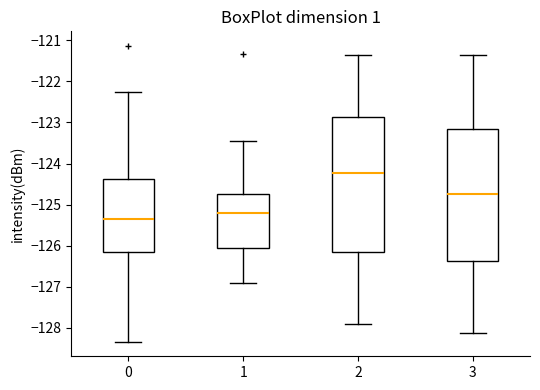

Reading left to right, read every box against the y-axis: the position of its median line, the range the box covers, and the ends of its whiskers. The values are not printed on the chart, so give them approximately, as read against the axis.

0: median -125.3, box -126.2 to -124.4, whiskers -128.3 to -122.2
1: median -125.2, box -126.1 to -124.7, whiskers -126.9 to -123.5
2: median -124.2, box -126.2 to -122.9, whiskers -127.9 to -121.3
3: median -124.7, box -126.4 to -123.2, whiskers -128.1 to -121.3